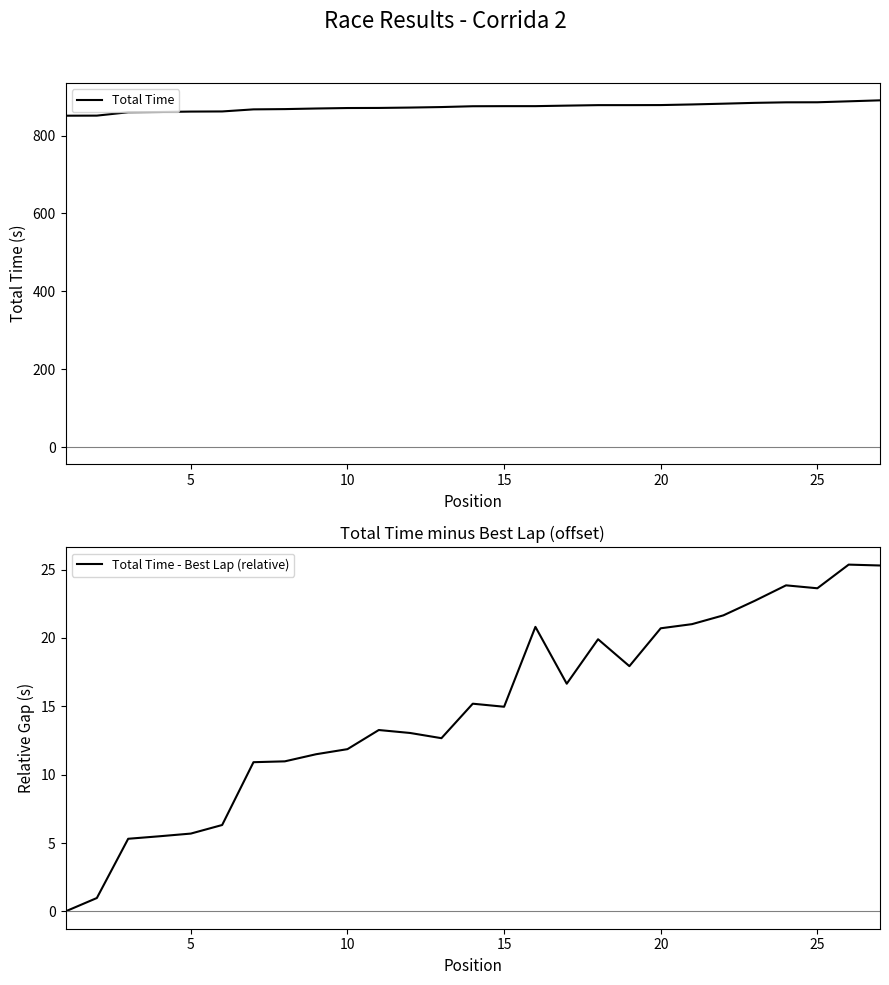

Which series has the largest total across all categories?

Total Time